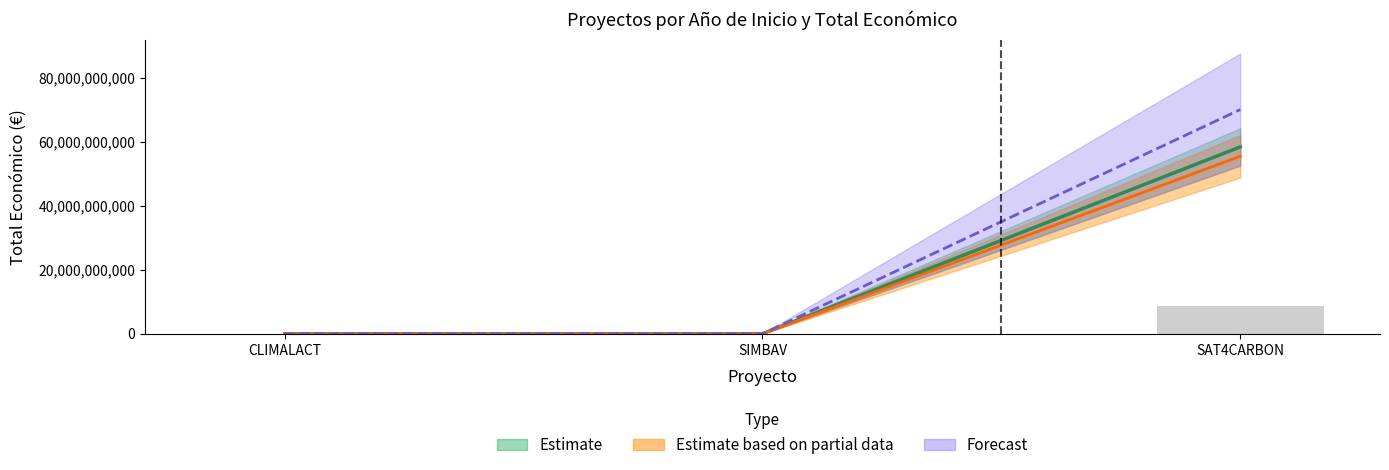

At which label is Total económico closest to 29231769683?

CLIMALACT